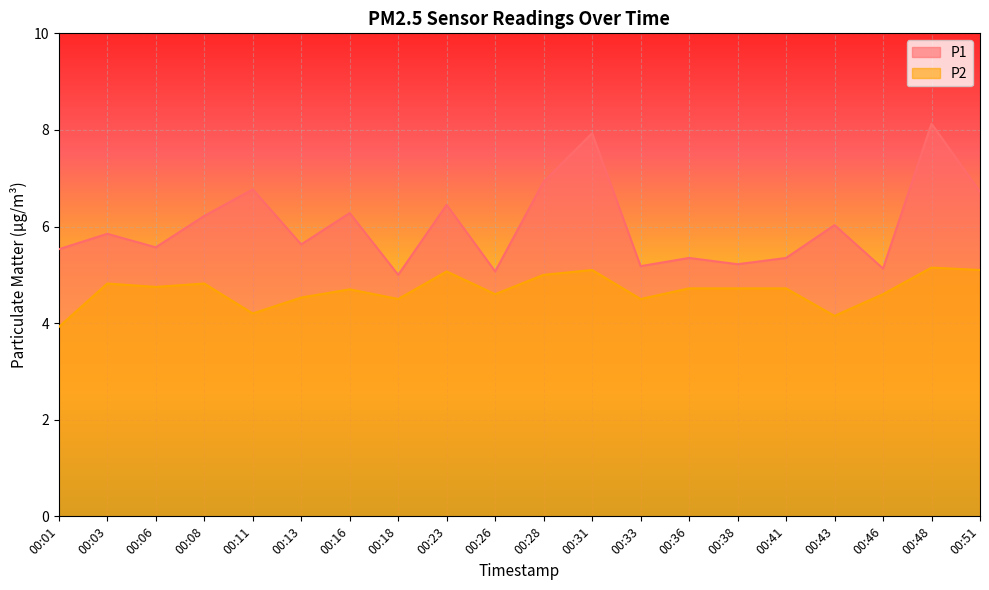

What is the sum of all P1 values?

120.3